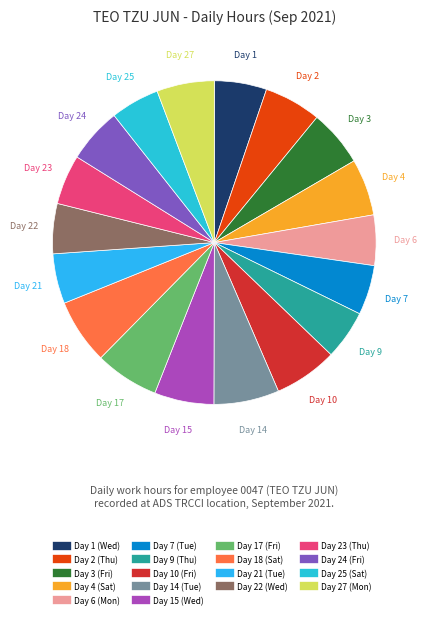

Approximately how many times larger is the value at Day 17 (Fri) compared to Day 7 (Tue)?

1.3